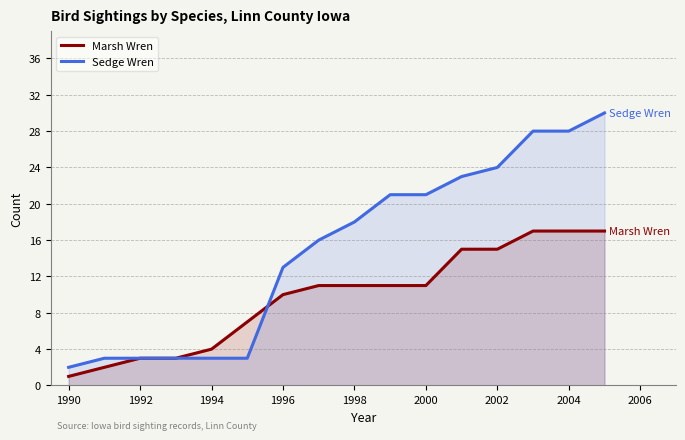

Which series has the widest spread of values?

Sedge Wren